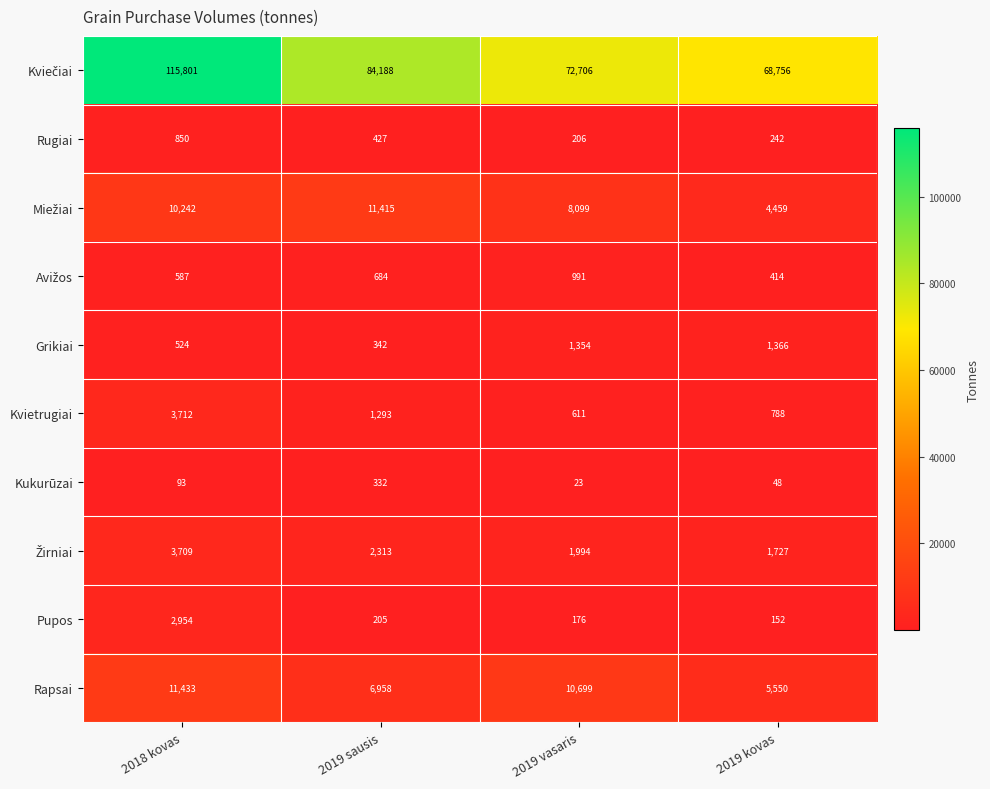

What is the difference between the Kvietrugiai values at 2019 kovas and 2019 sausis?

505